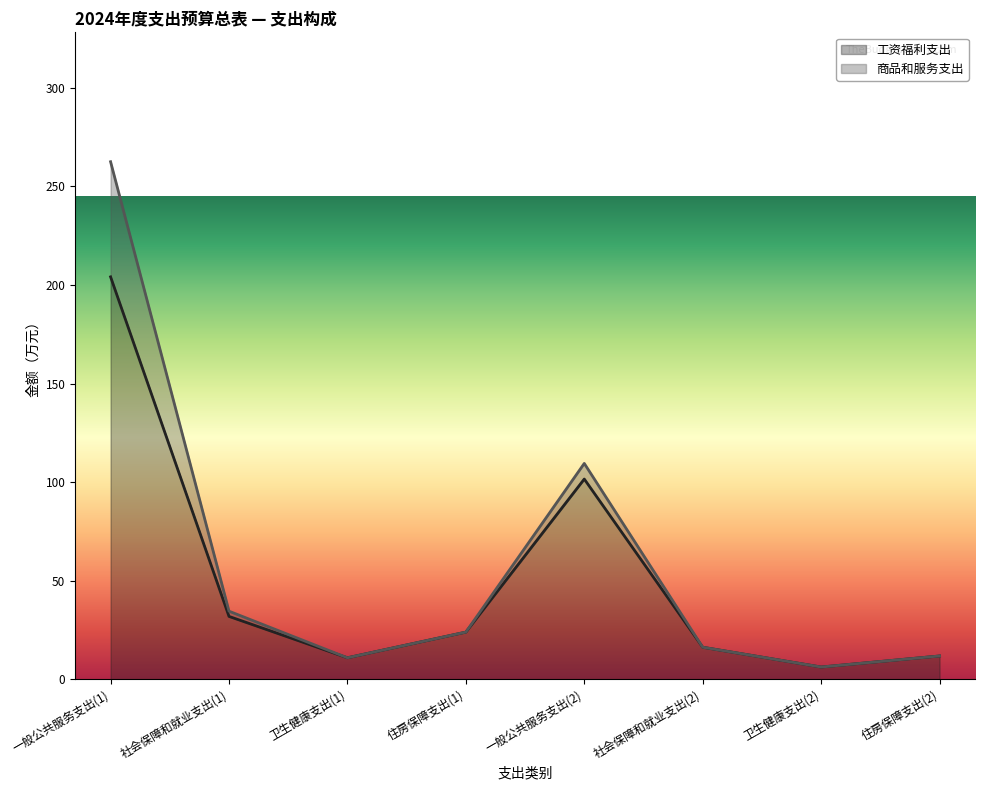

Reading right to left, transcribe all the data shown in this chart.

住房保障支出(2)=11.8	卫生健康支出(2)=6.2	社会保障和就业支出(2)=16.2	一般公共服务支出(2)=101.5	住房保障支出(1)=23.9	卫生健康支出(1)=10.9	社会保障和就业支出(1)=31.9	一般公共服务支出(1)=204.1